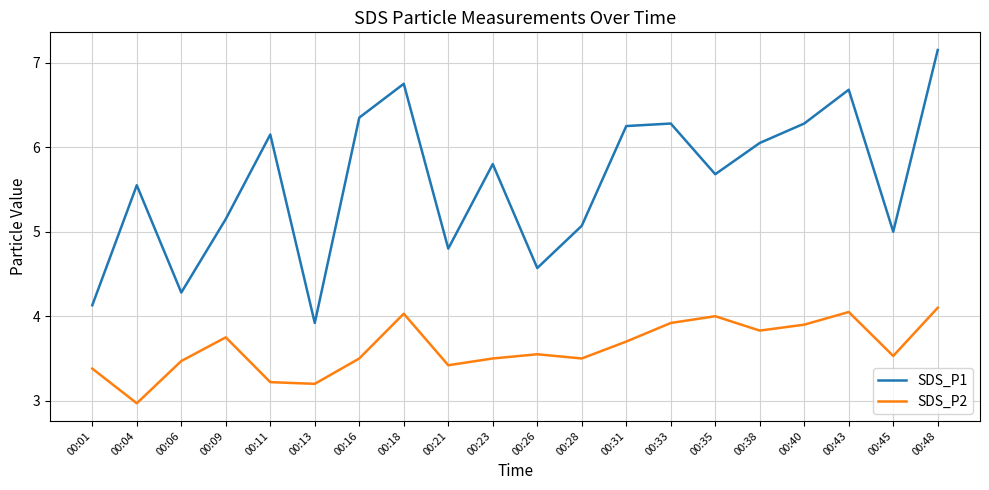

Is it true that SDS_P2 equals 2.4 at 00:28?

False